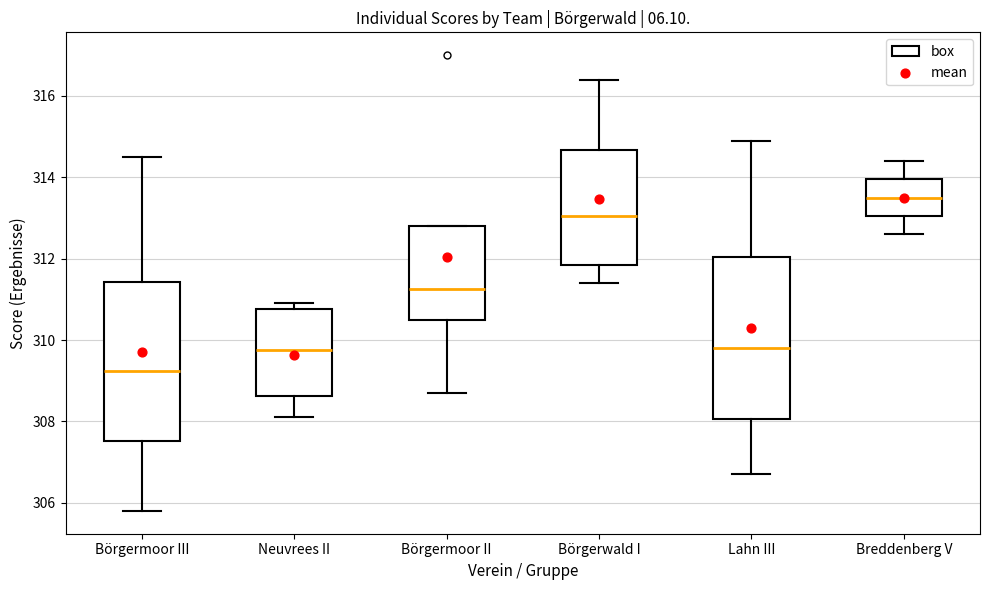

Reading left to right, transcribe this box plot: for each box, give where its median line is, the range the box spans, and where its two whiskers end, as read against the y-axis. The values are not printed on the chart, so give them approximately, as read against the axis.

Börgermoor III: median 309.2, box 307.6 to 311.4, whiskers 305.8 to 314.6
Neuvrees II: median 309.8, box 308.6 to 310.8, whiskers 308.2 to 311.0
Börgermoor II: median 311.2, box 310.6 to 312.8, whiskers 308.8 to 312.8
Börgerwald I: median 313.0, box 311.8 to 314.6, whiskers 311.4 to 316.4
Lahn III: median 309.8, box 308.0 to 312.0, whiskers 306.8 to 315.0
Breddenberg V: median 313.6, box 313.0 to 314.0, whiskers 312.6 to 314.4